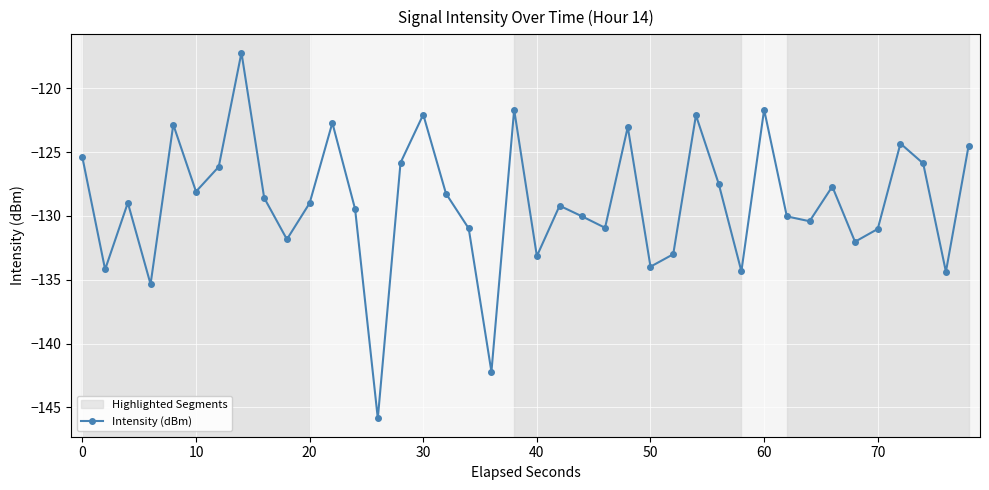

What is the average value?

-128.9